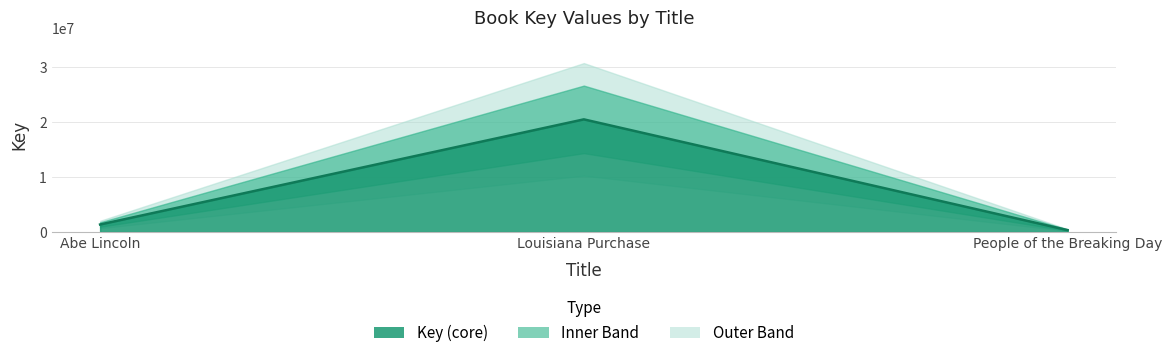

The chart shows a value of 331778 at People of the Breaking Day. True or false?

True